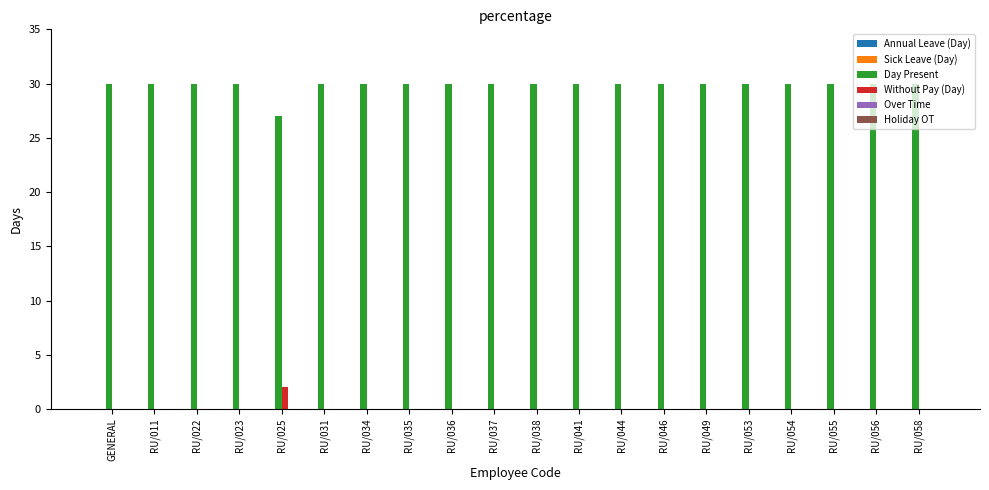

Does the chart contain stacked bars?

No